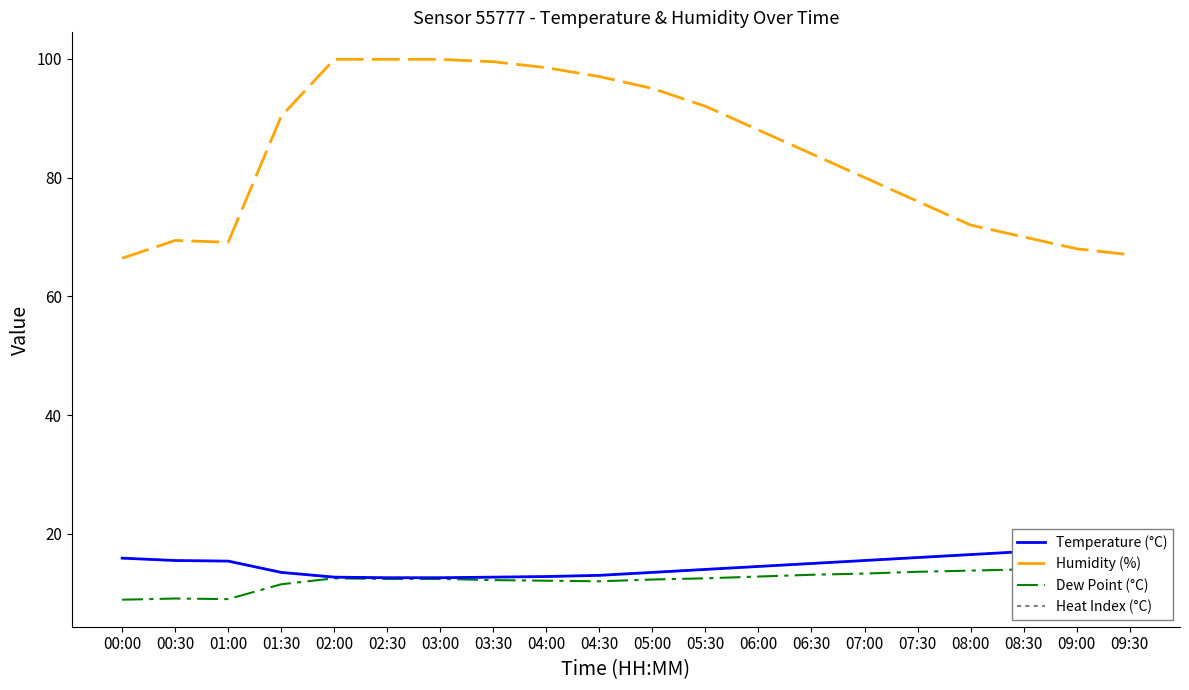

Reading right to left, what are all the values shown in this chart?

Temperature (°C): 09:30=17.4	09:00=17.2	08:30=17.0	08:00=16.5	07:30=16.0	07:00=15.5	06:30=15.0	06:00=14.5	05:30=14.0	05:00=13.5	04:30=13.0	04:00=12.8	03:30=12.7	03:00=12.6	02:30=12.6	02:00=12.7	01:30=13.5	01:00=15.4	00:30=15.5	00:00=15.9
Humidity (%): 09:30=67.0	09:00=68.0	08:30=70.0	08:00=72.0	07:30=76.0	07:00=80.0	06:30=84.0	06:00=88.0	05:30=92.0	05:00=95.0	04:30=97.0	04:00=98.5	03:30=99.5	03:00=99.9	02:30=99.9	02:00=99.9	01:30=90.3	01:00=69.1	00:30=69.4	00:00=66.4
Dew Point (°C): 09:30=14.2	09:00=14.1	08:30=14.0	08:00=13.8	07:30=13.6	07:00=13.3	06:30=13.1	06:00=12.8	05:30=12.5	05:00=12.3	04:30=12.0	04:00=12.1	03:30=12.2	03:00=12.4	02:30=12.4	02:00=12.5	01:30=11.5	01:00=9.0	00:30=9.1	00:00=8.9
Heat Index (°C): 09:30=17.4	09:00=17.2	08:30=17.0	08:00=16.5	07:30=16.0	07:00=15.5	06:30=15.0	06:00=14.5	05:30=14.0	05:00=13.5	04:30=13.0	04:00=12.8	03:30=12.7	03:00=12.6	02:30=12.6	02:00=12.7	01:30=13.5	01:00=15.4	00:30=15.5	00:00=15.9